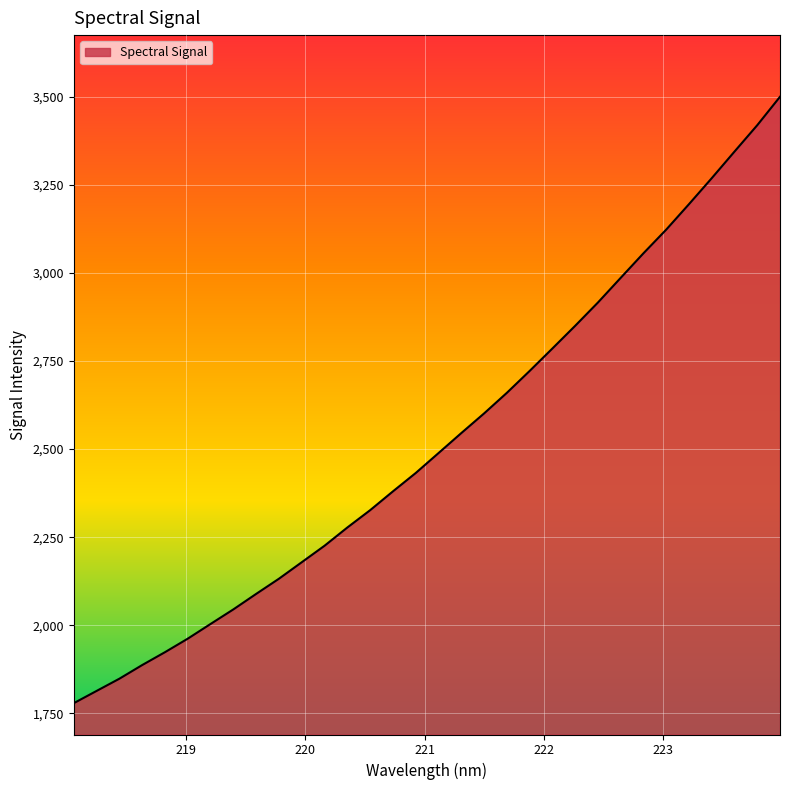

What is the maximum value shown in the chart?

3500.3